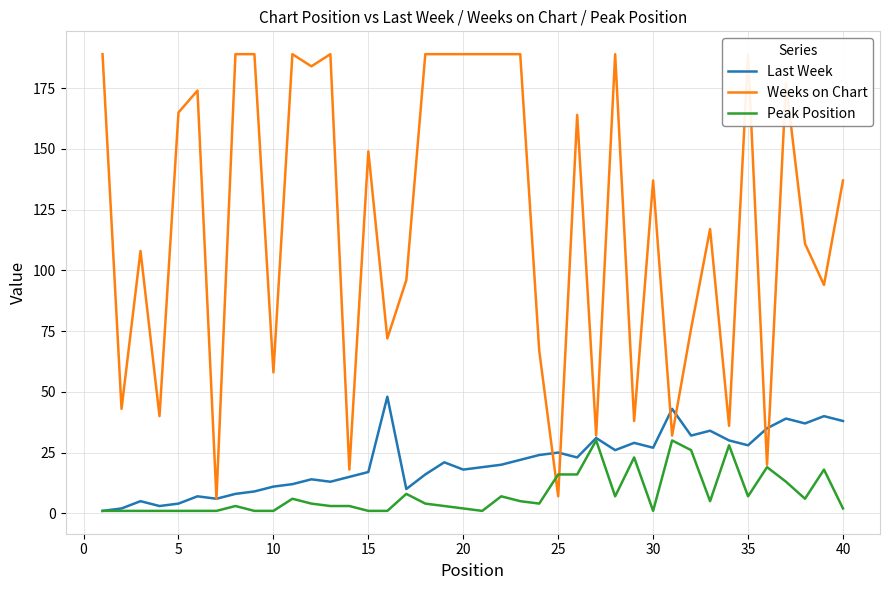

True or false: Last Week and Weeks on Chart cross at least once.

True